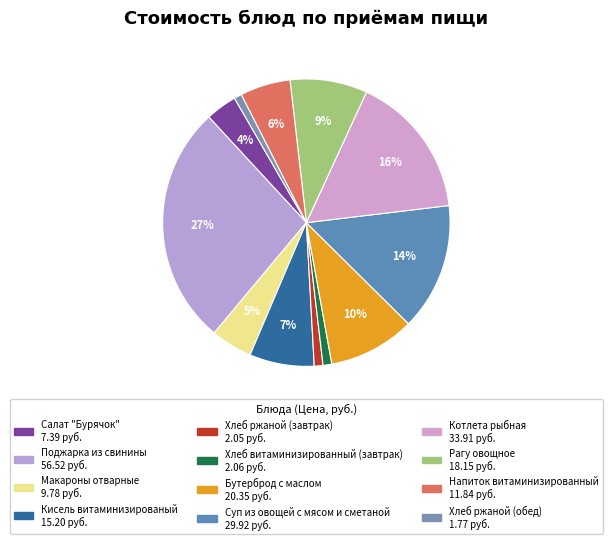

Is Напиток витаминизированный the majority of the pie?

No